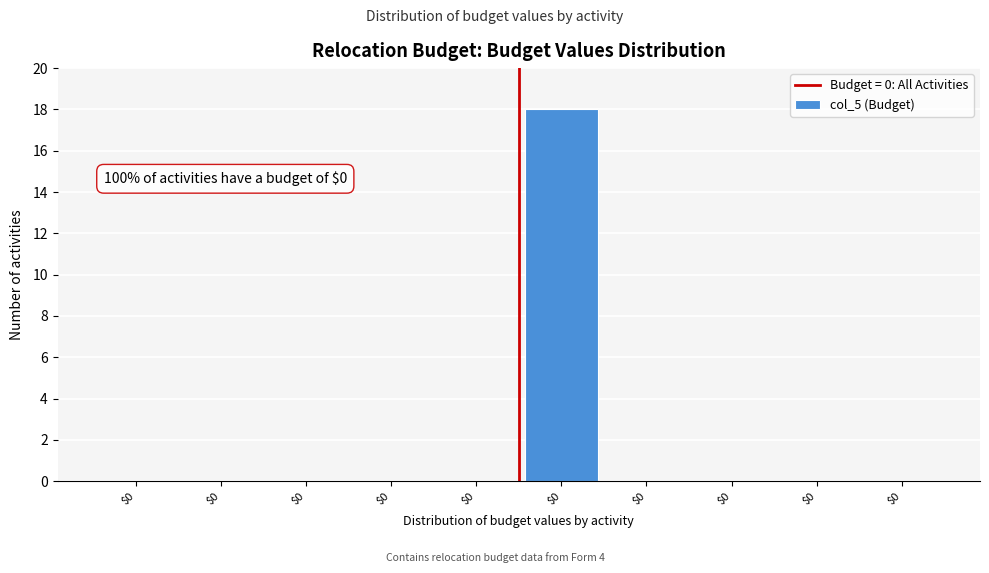

Are the bars horizontal?

No